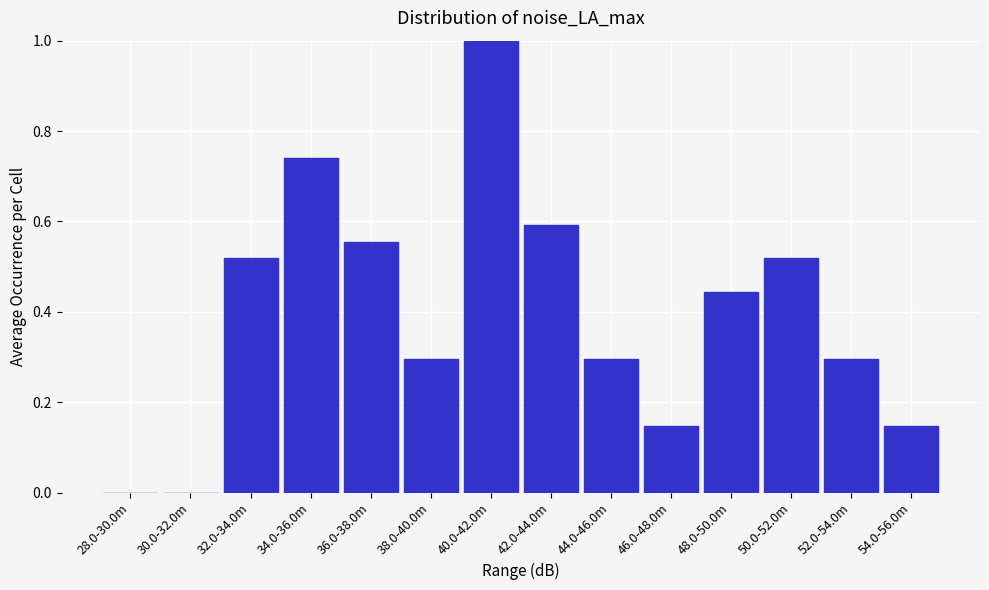

What is the sum of all values?

5.6